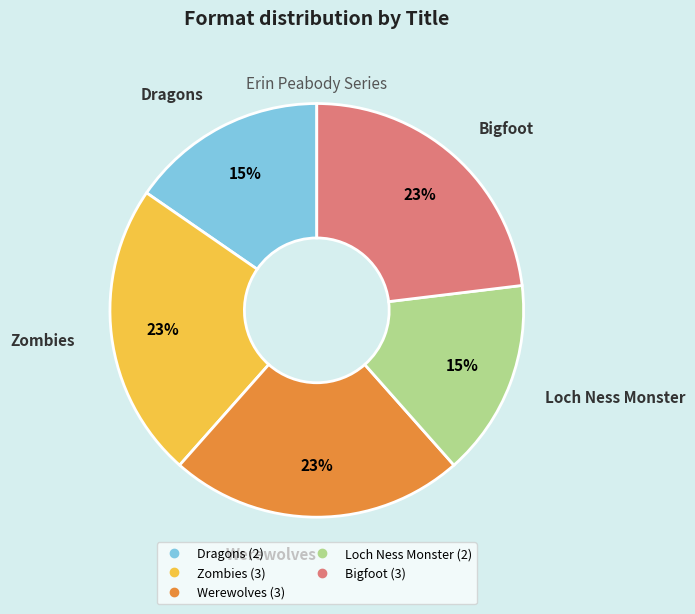

Which has a higher value, Werewolves or Dragons?

Werewolves